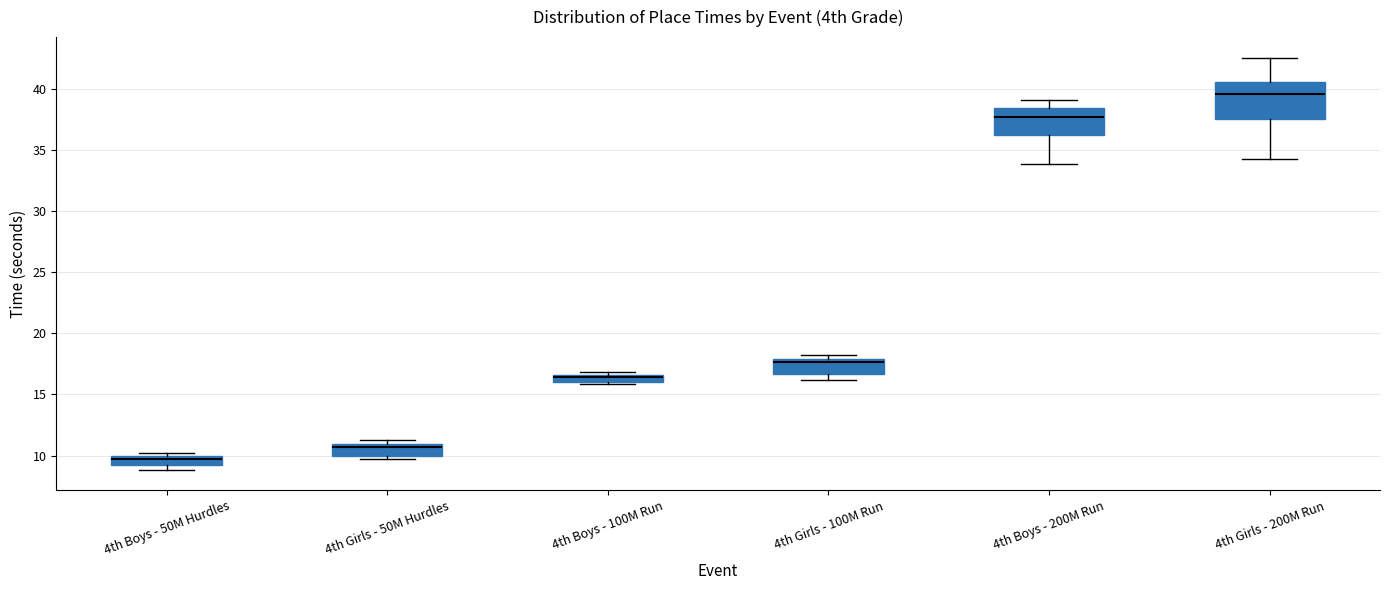

Comparing the boxes themselves (not the whiskers), which one is the tallest?

4th Girls - 200M Run